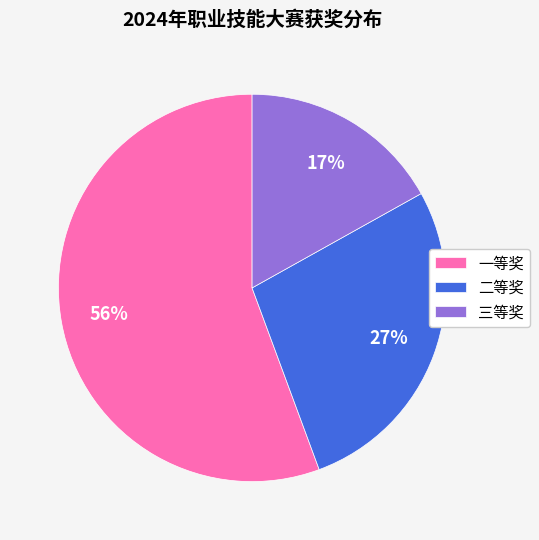

Is the sum of 一等奖 and 三等奖 greater than half?

Yes